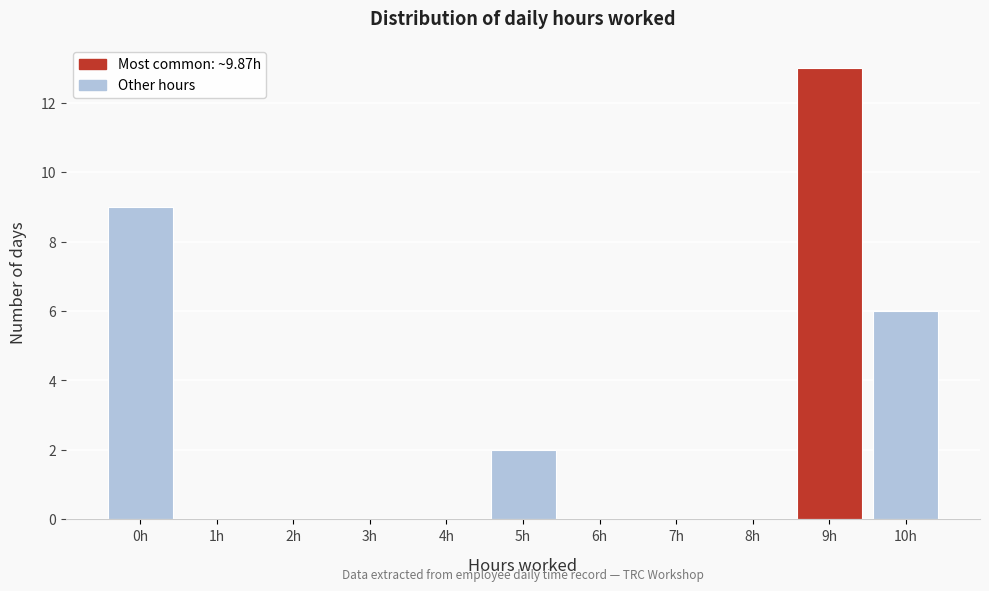

Reading left to right, list all the values displayed in this chart.

0h=9	1h=0	2h=0	3h=0	4h=0	5h=2	6h=0	7h=0	8h=0	9h=13	10h=6